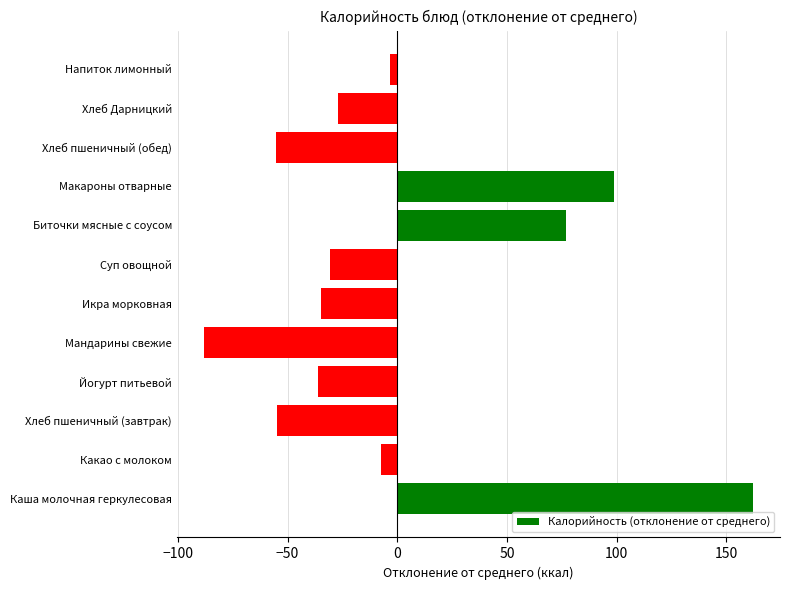

Where is the data nearest to the value 37?

Биточки мясные с соусом